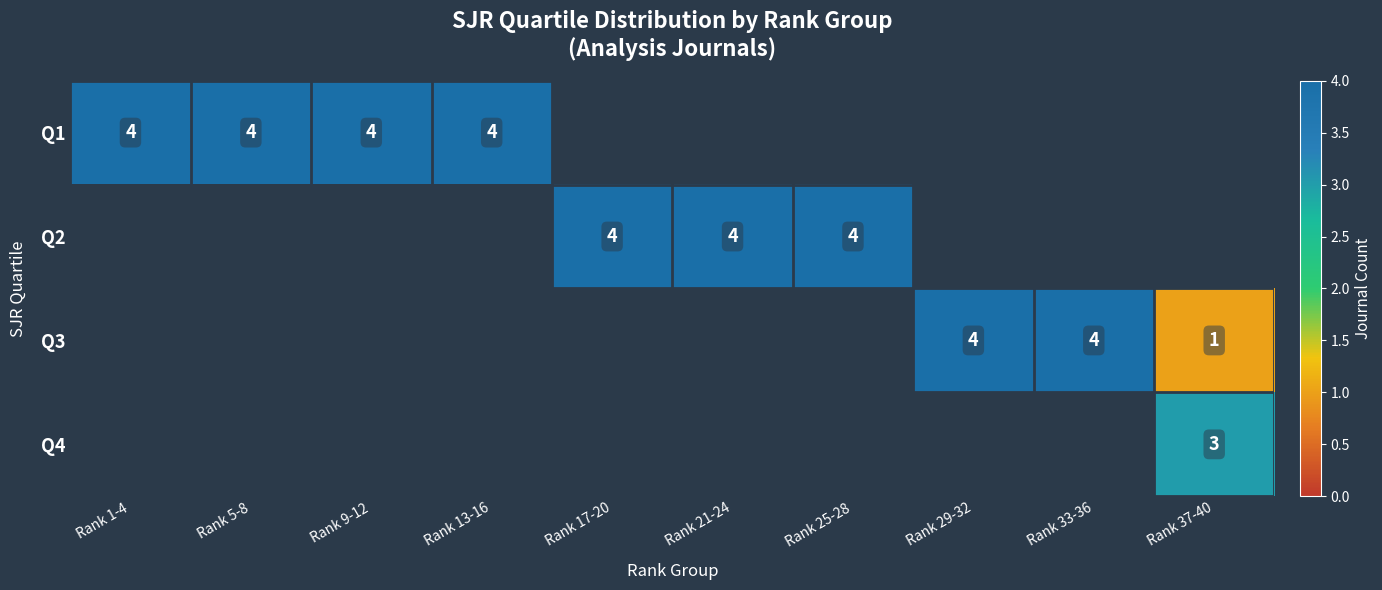

How many distinct data groups are displayed?

4